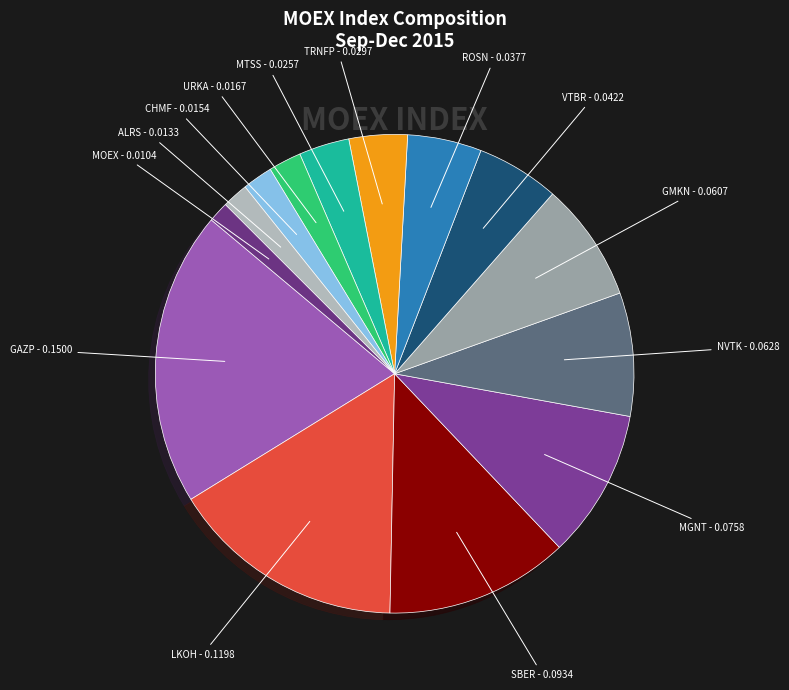

Combined, do SBER - 0.0934 and GAZP - 0.1500 account for over 50%?

No